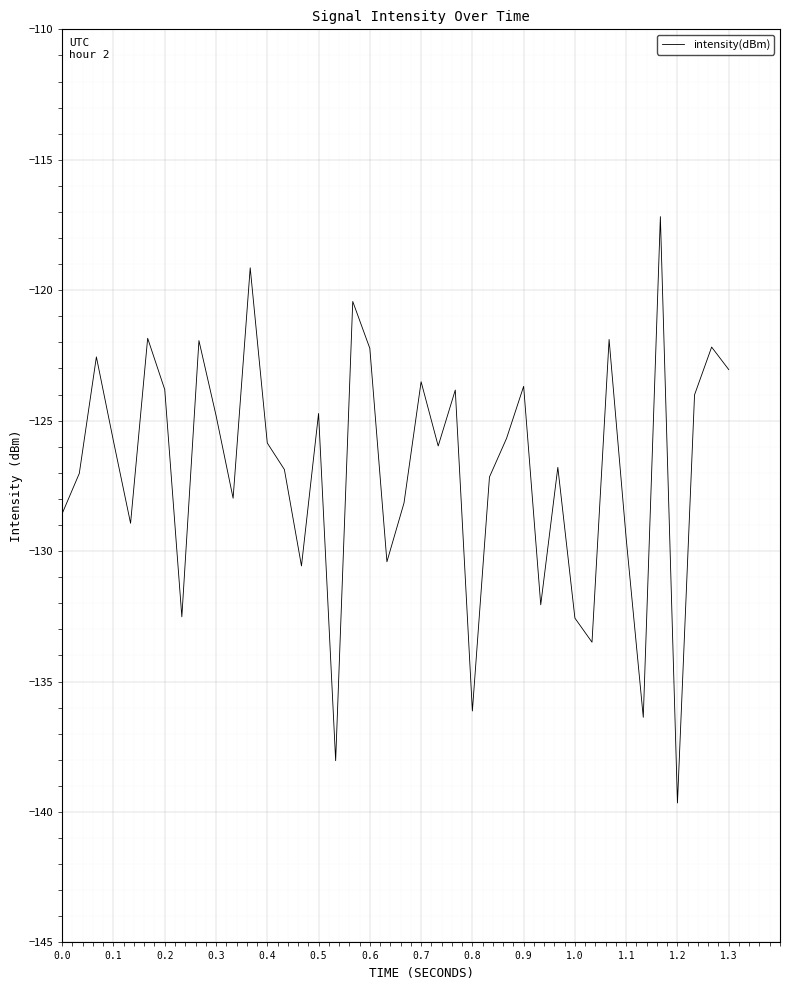

What is the greatest value displayed?

-117.2